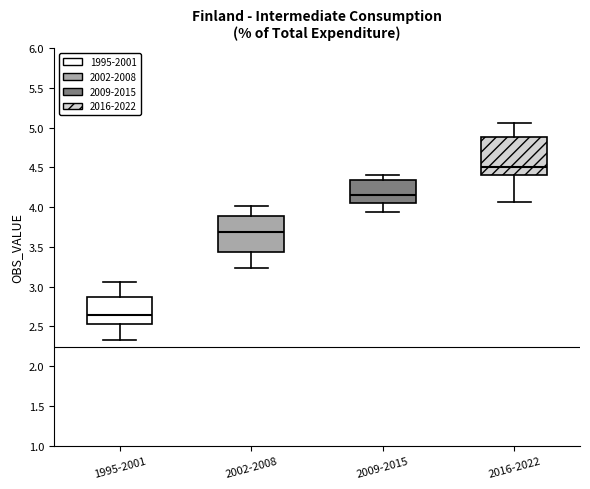

Which box's median line is the highest?

2016-2022